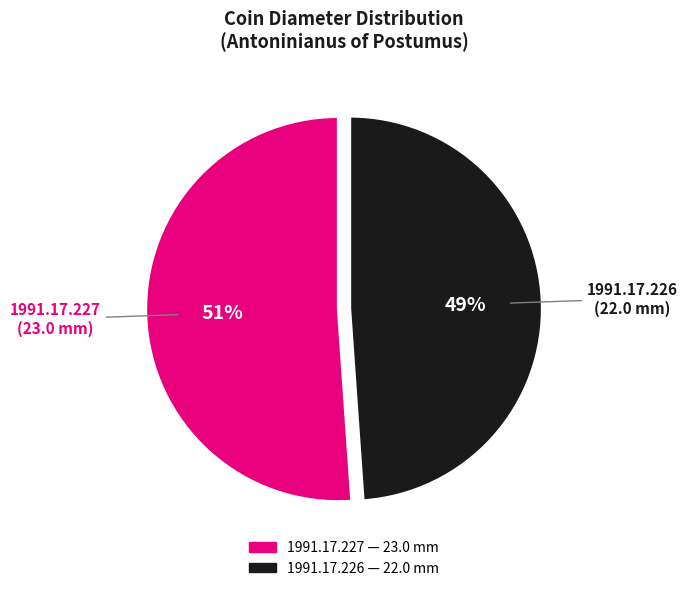

To the nearest percent, what portion does 1991.17.226 represent?

49%